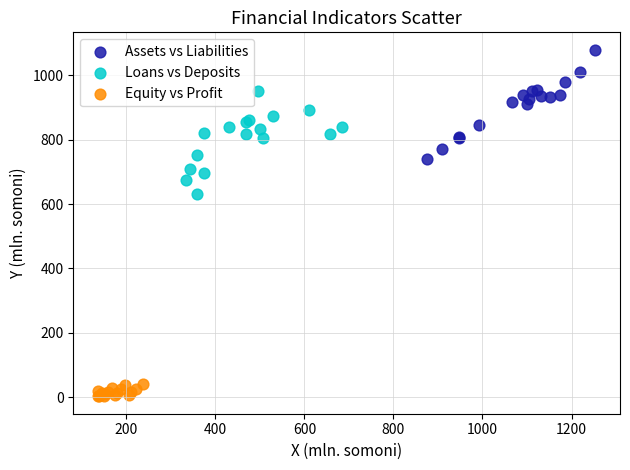

Which series reaches the maximum Y coordinate?

Assets vs Liabilities